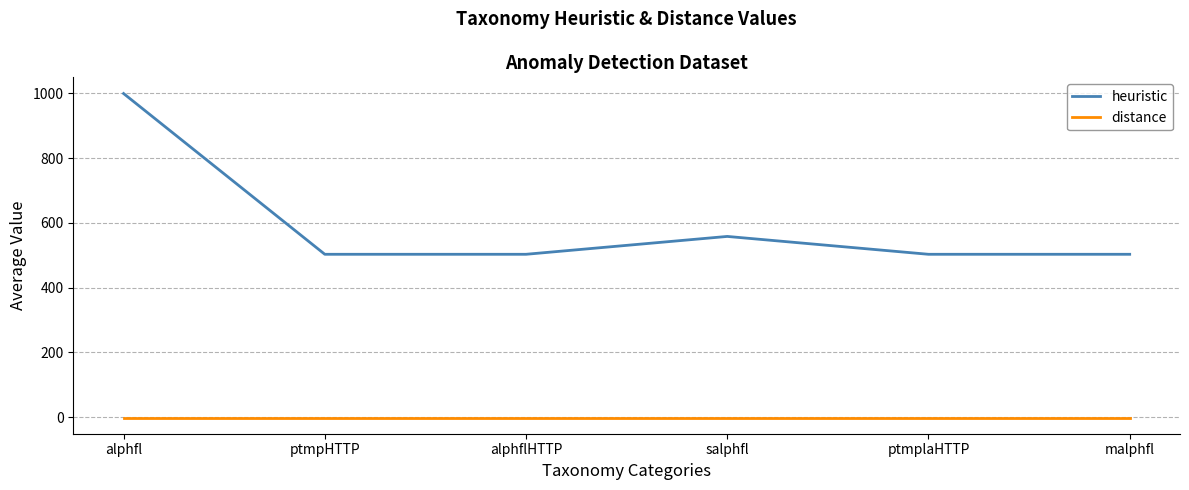

Is the value of heuristic at salphfl greater than the value of distance at salphfl?

Yes